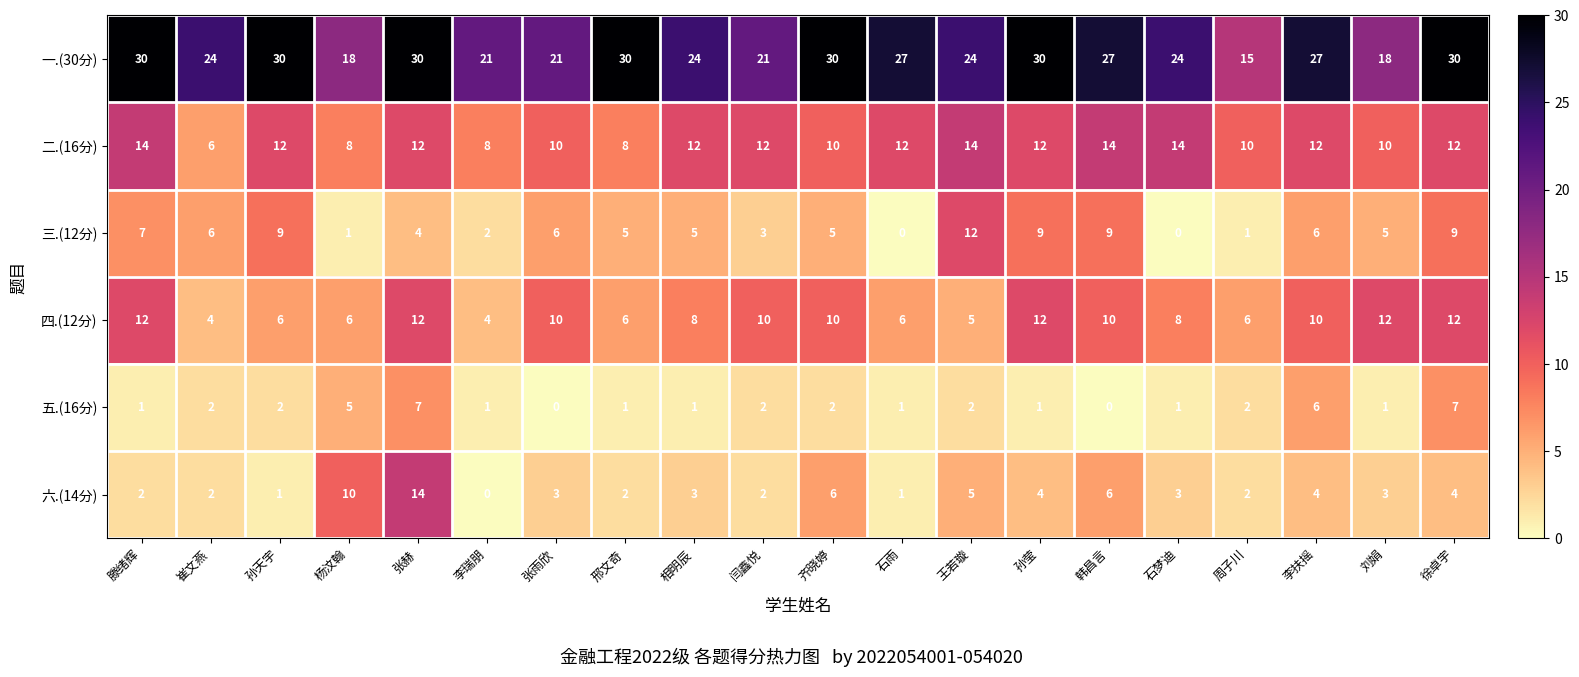

How many 一.(30分) values are between 21 and 30?

17